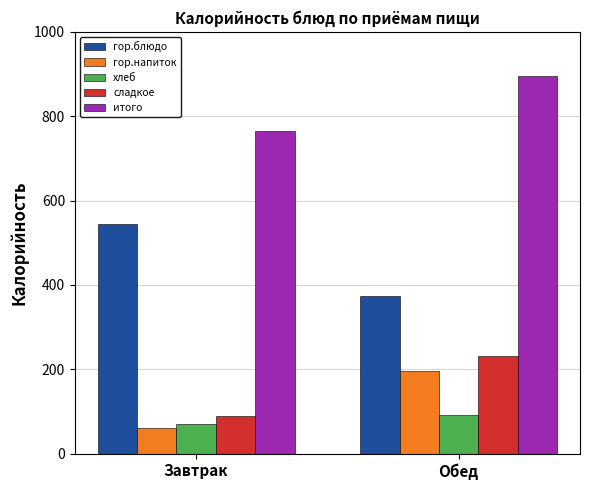

What value does the гор.напиток series have at Завтрак?

60.0